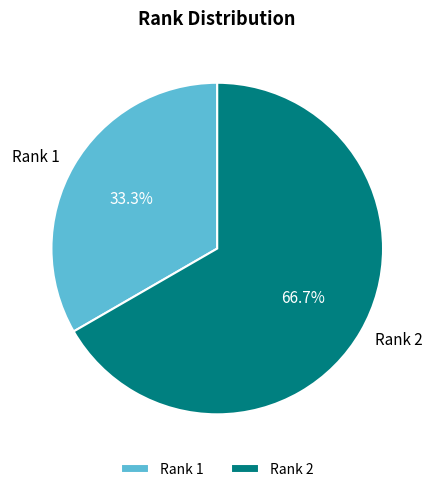

To the nearest percent, what percentage of the pie is Rank 1?

33%